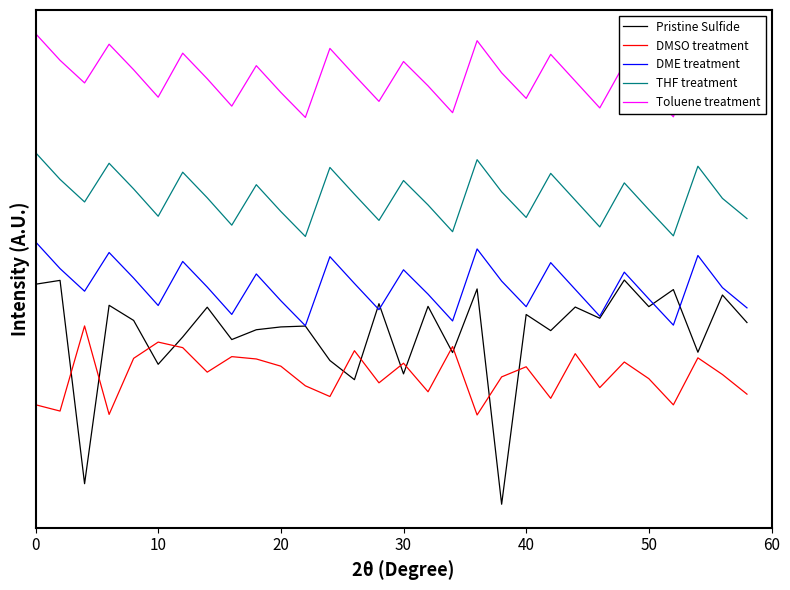

At which label does DMSO treatment first exceed 22?

20